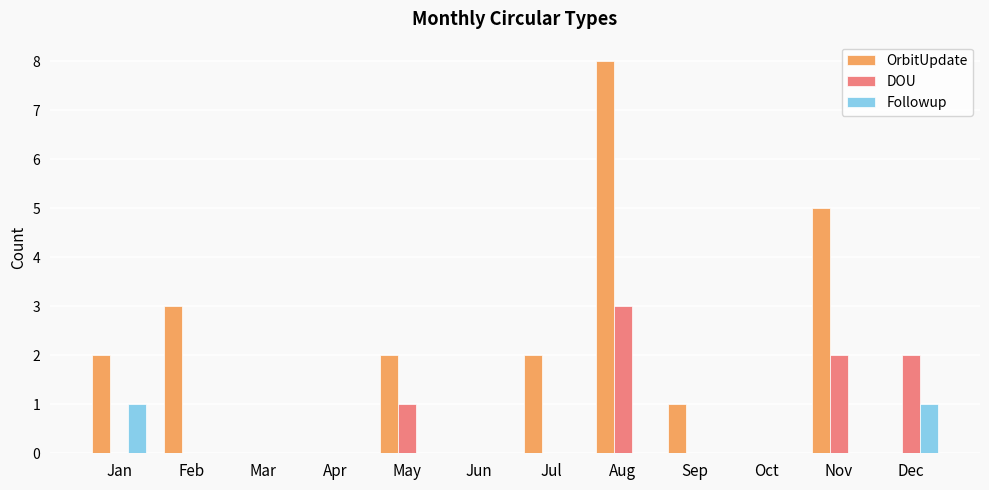

What are all the series names shown in the legend?

OrbitUpdate, DOU, Followup